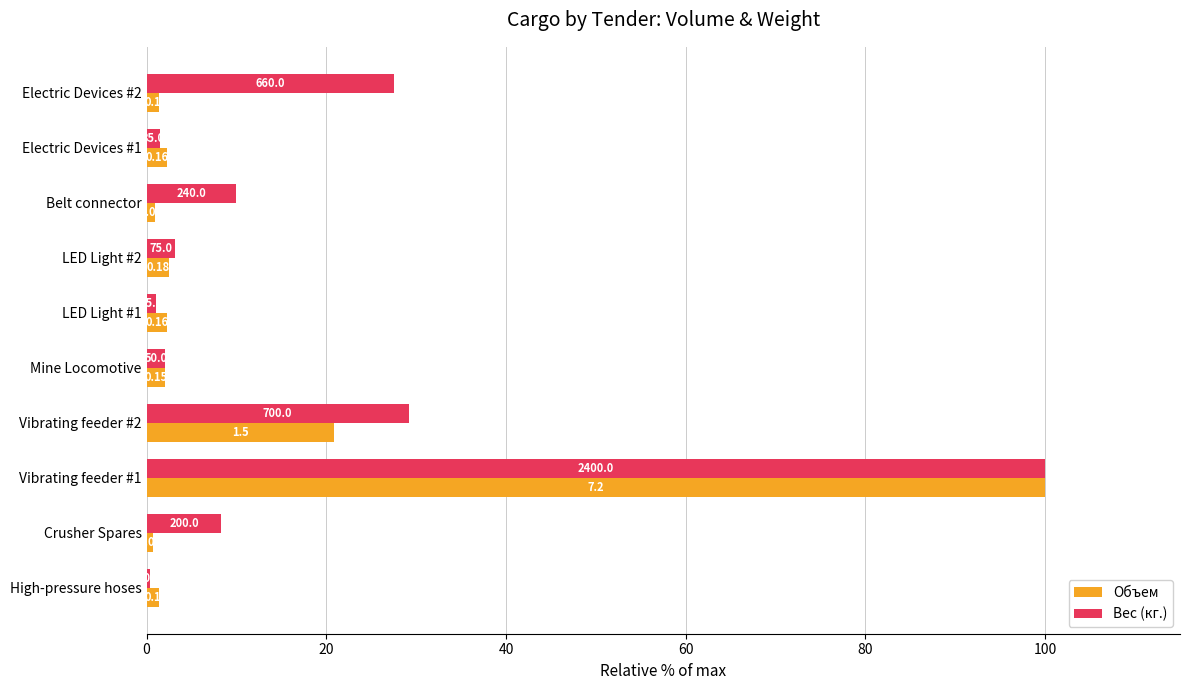

What are all the series names shown in the legend?

Объем, Вес (кг.)